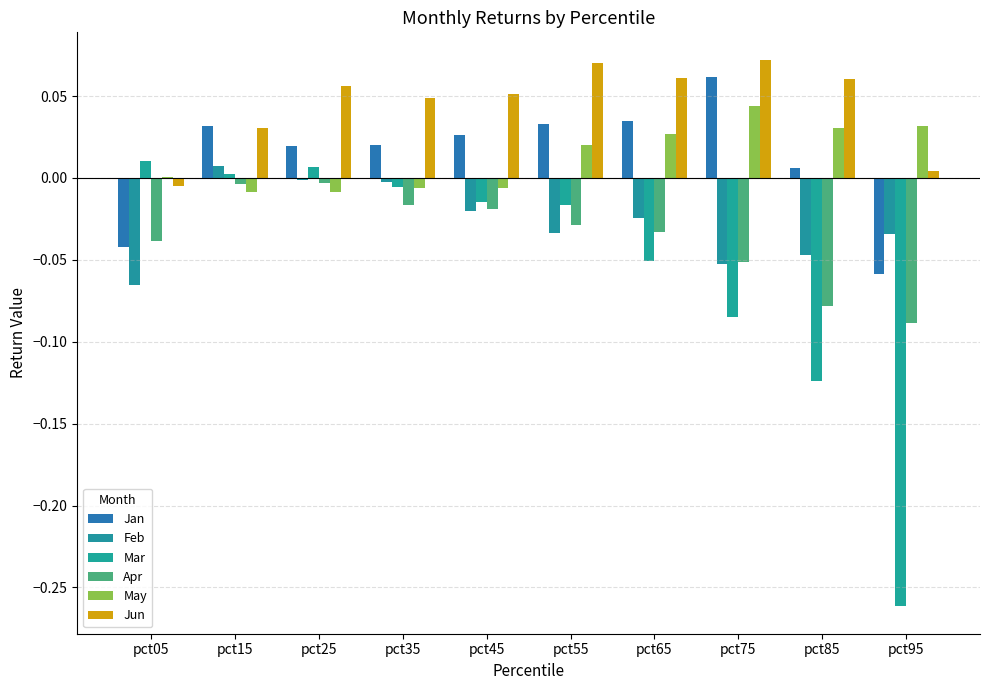

Is the value of Feb at pct35 greater than the value of Jan at pct35?

No